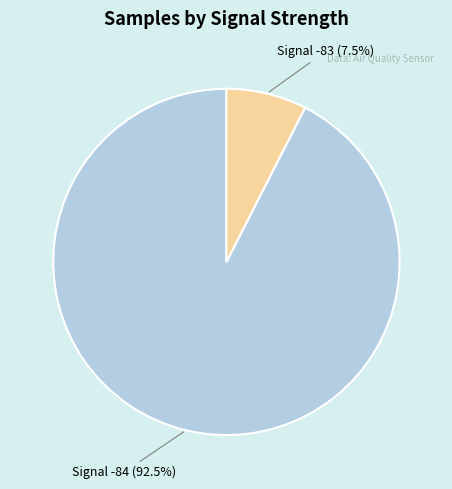

Is there a majority slice in this chart?

Yes